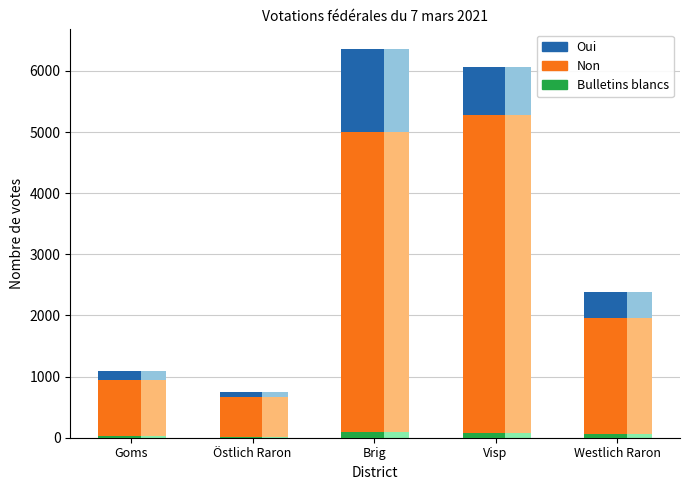

How many bars are there in each group?

3